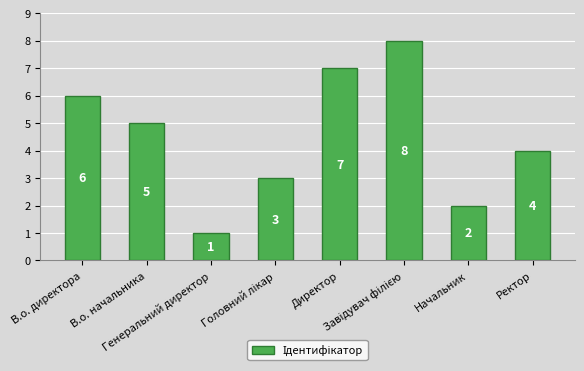

What is the difference between the maximum and minimum values?

7